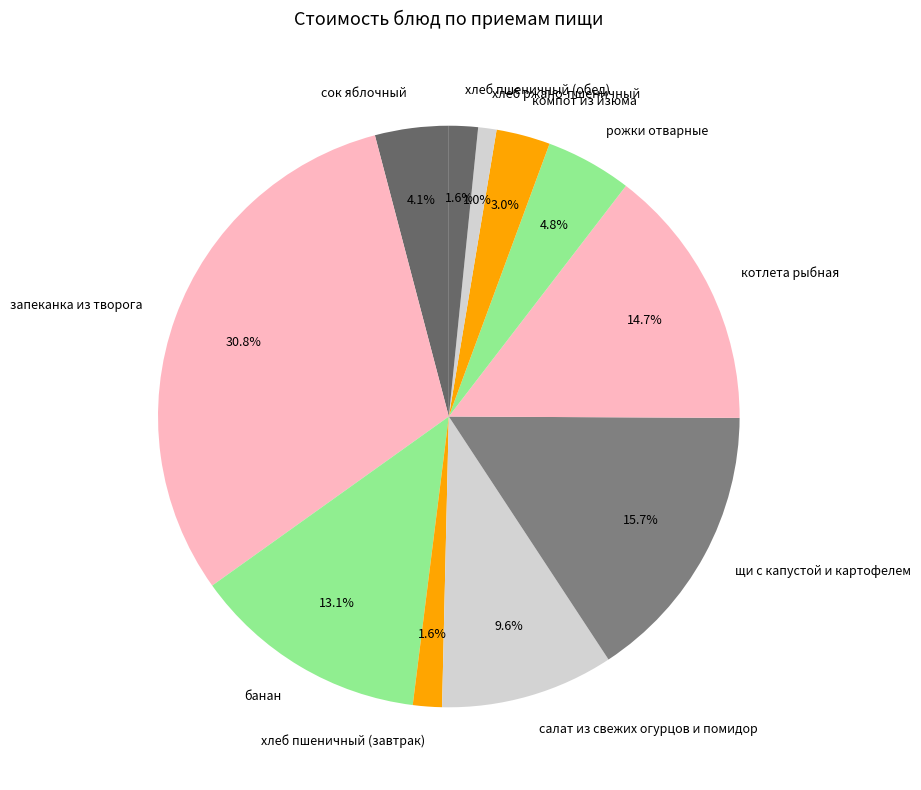

Approximately how many times larger is the value at компот из изюма compared to банан?

0.2